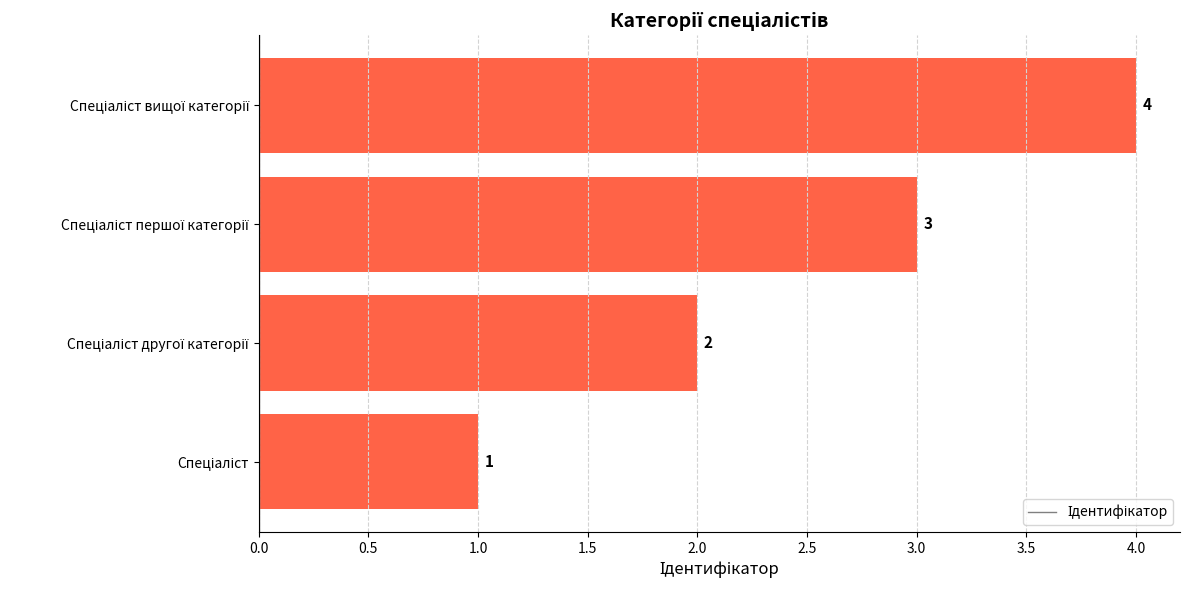

What is the maximum value shown in the chart?

4